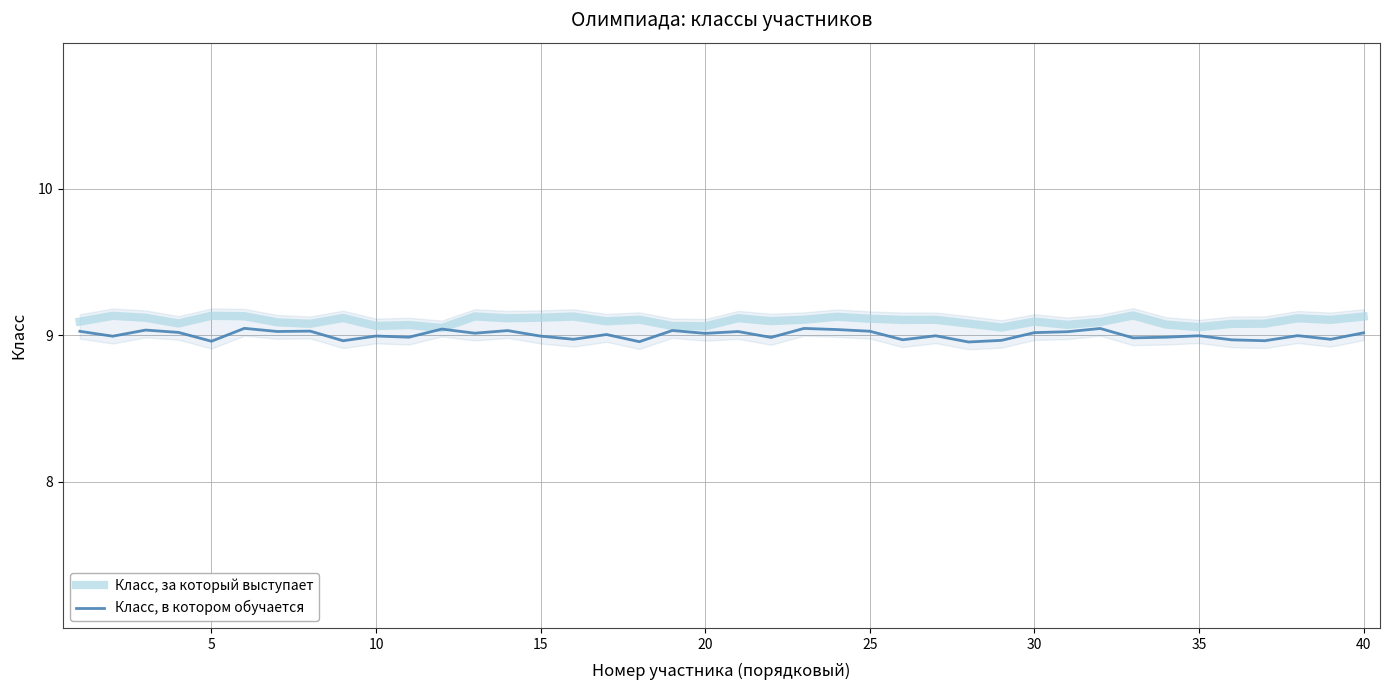

True or false: Класс, за который выступает and Класс, в котором обучается intersect in this chart.

False